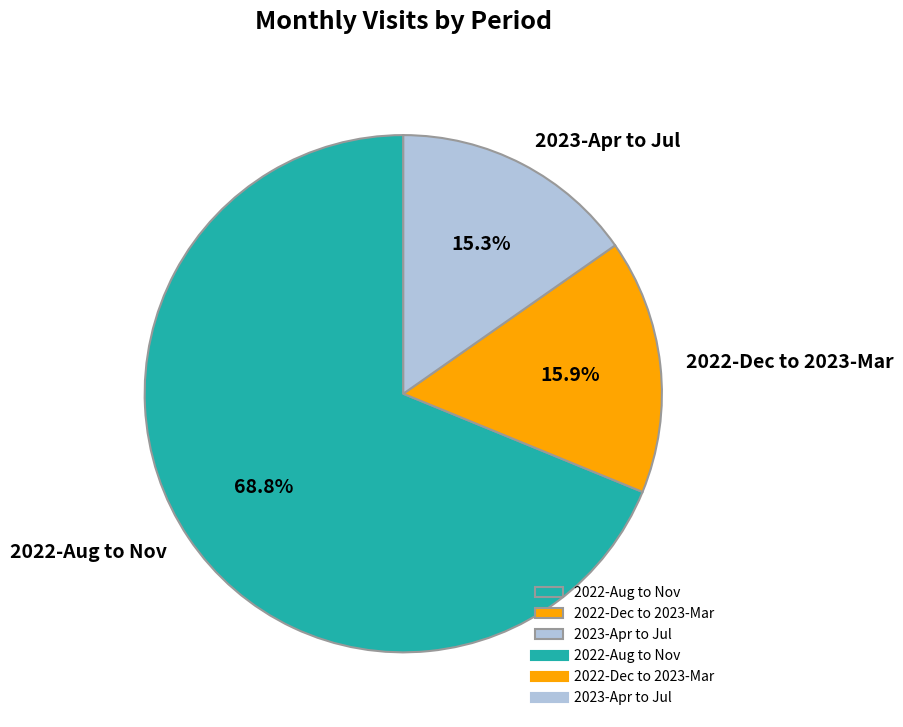

Which has a higher value, 2022-Dec to 2023-Mar or 2022-Aug to Nov?

2022-Aug to Nov